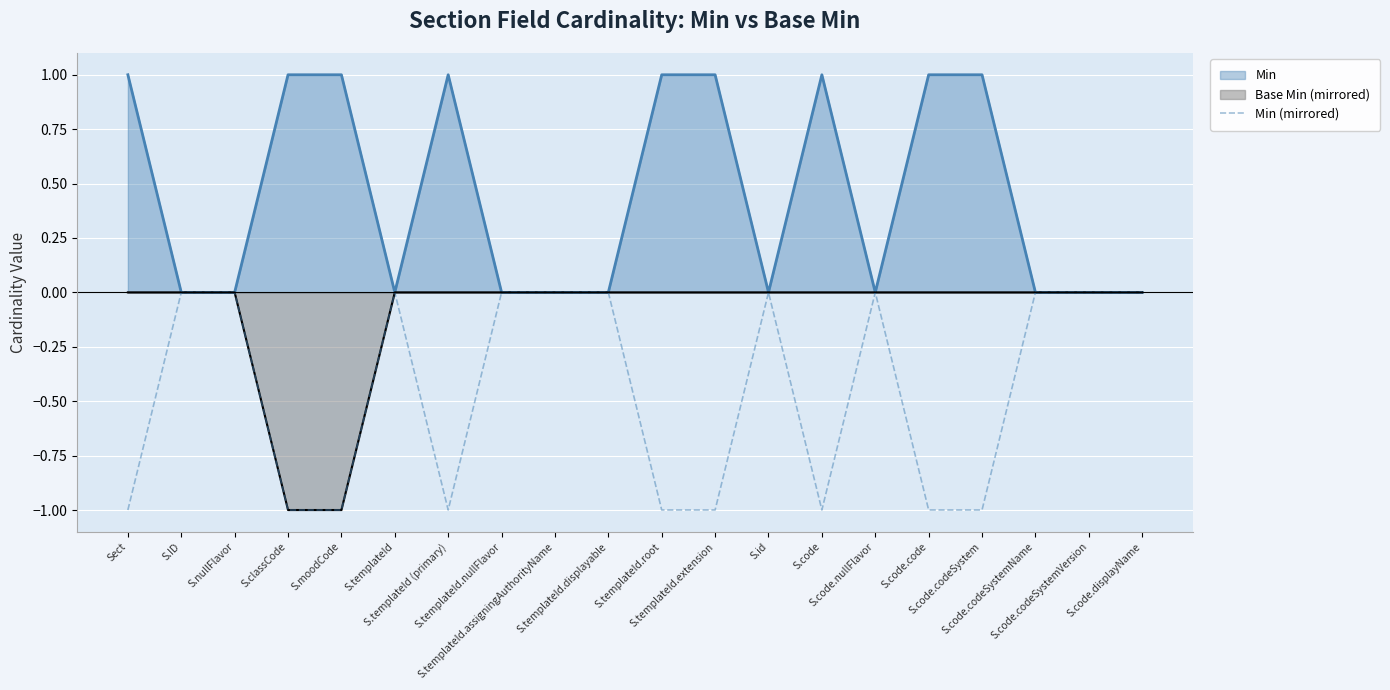

True or false: the data has more than 1 interior local peaks.

True